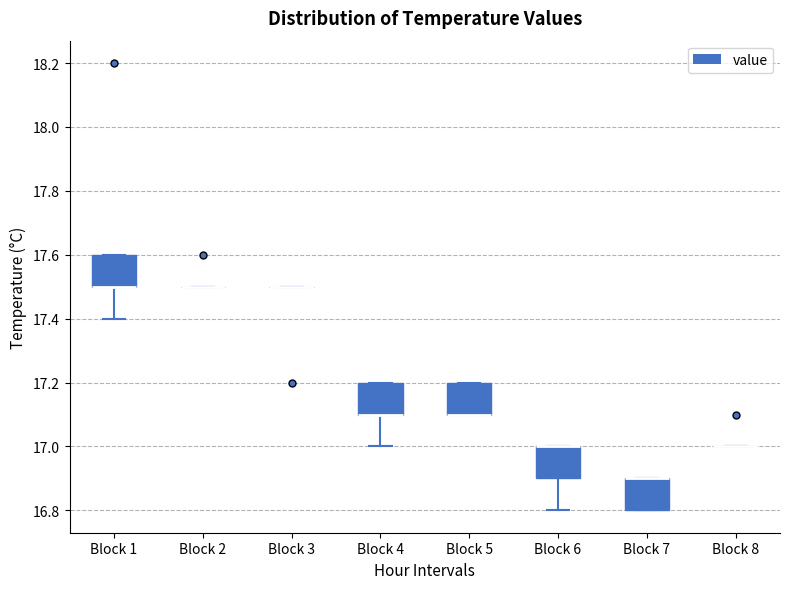

Reading left to right, transcribe this box plot: for each box, give where its median line is, the range the box spans, and where its two whiskers end, as read against the y-axis. The values are not printed on the chart, so give them approximately, as read against the axis.

Block 1: median 17.5 (drawn on the box's lower edge), box 17.5 to 17.6, whiskers 17.4 to 17.6
Block 2: box collapsed to a line at 17.5, whiskers 17.5 to 17.5
Block 3: box collapsed to a line at 17.5, whiskers 17.5 to 17.5
Block 4: median 17.1 (drawn on the box's lower edge), box 17.1 to 17.2, whiskers 17.0 to 17.2
Block 5: median 17.1 (drawn on the box's lower edge), box 17.1 to 17.2, whiskers 17.1 to 17.2
Block 6: median 17.0 (drawn on the box's upper edge), box 16.9 to 17.0, whiskers 16.8 to 17.0
Block 7: median 16.9 (drawn on the box's upper edge), box 16.8 to 16.9, whiskers 16.8 to 16.9
Block 8: box collapsed to a line at 17.0, whiskers 17.0 to 17.0